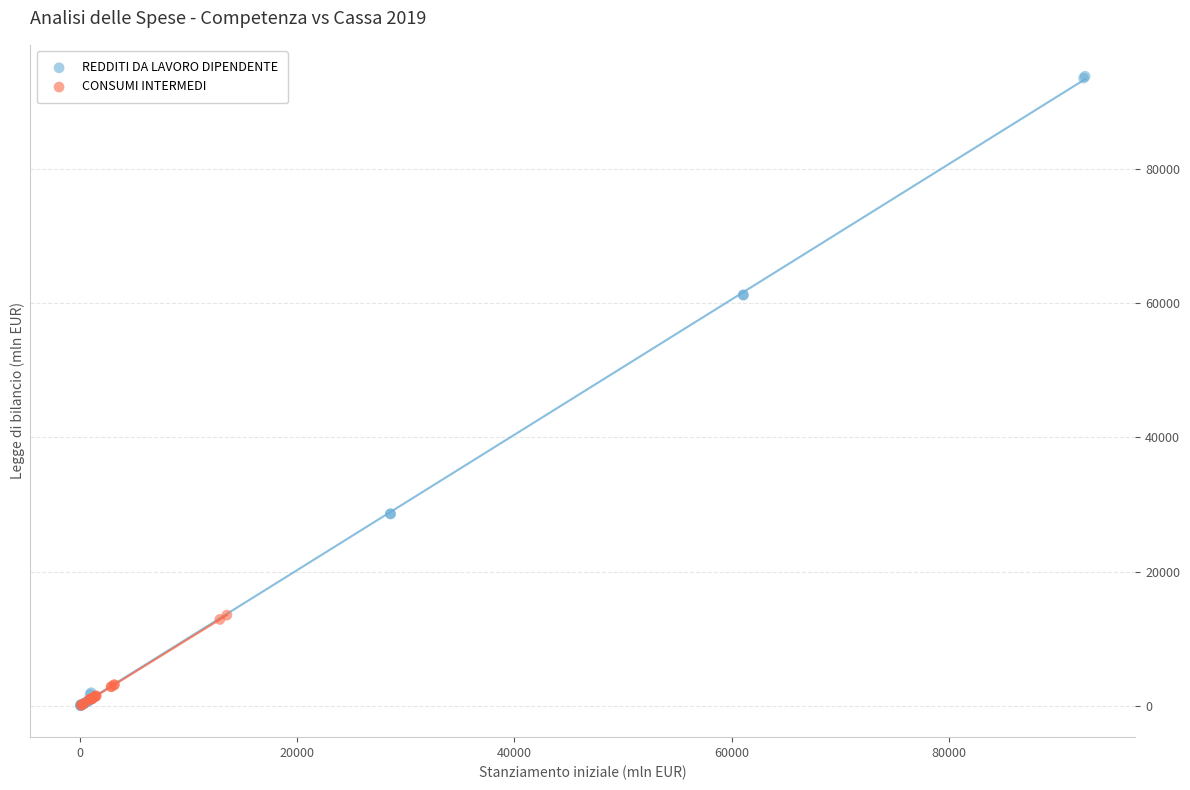

Which series has the widest spread of Y values?

REDDITI DA LAVORO DIPENDENTE